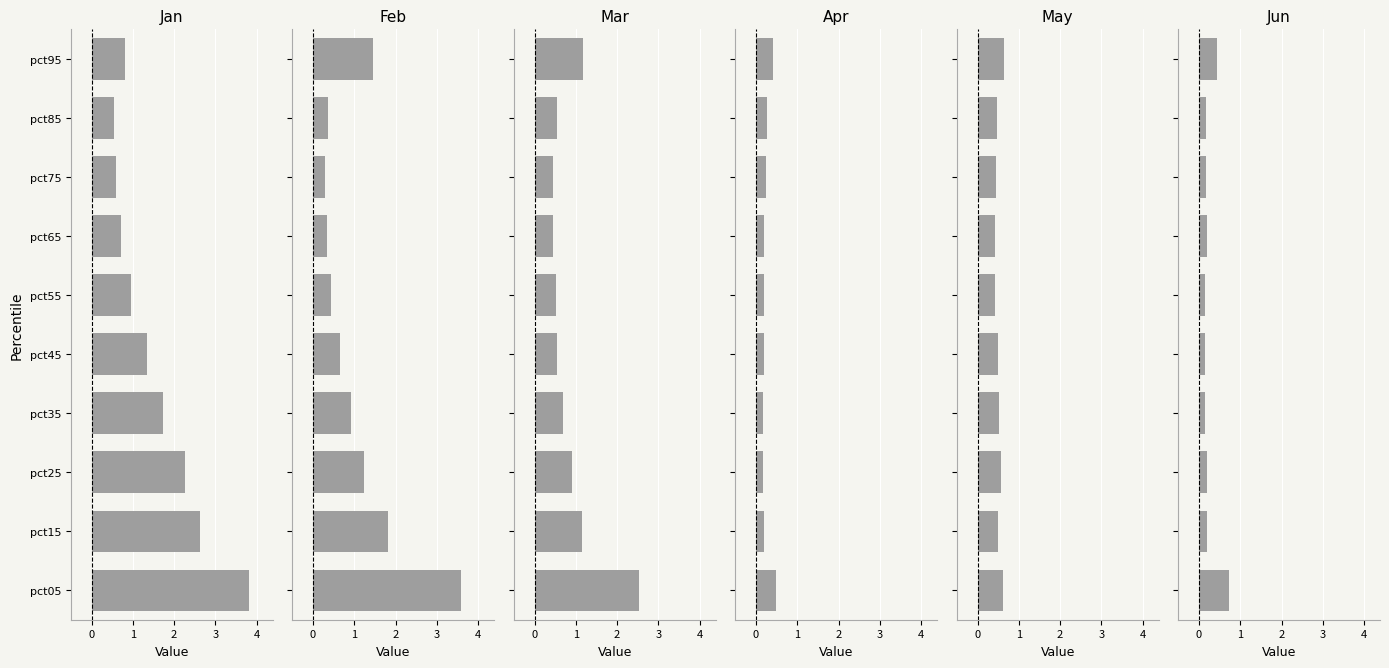

What are all the series names shown in the legend?

Jan, Feb, Mar, Apr, May, Jun